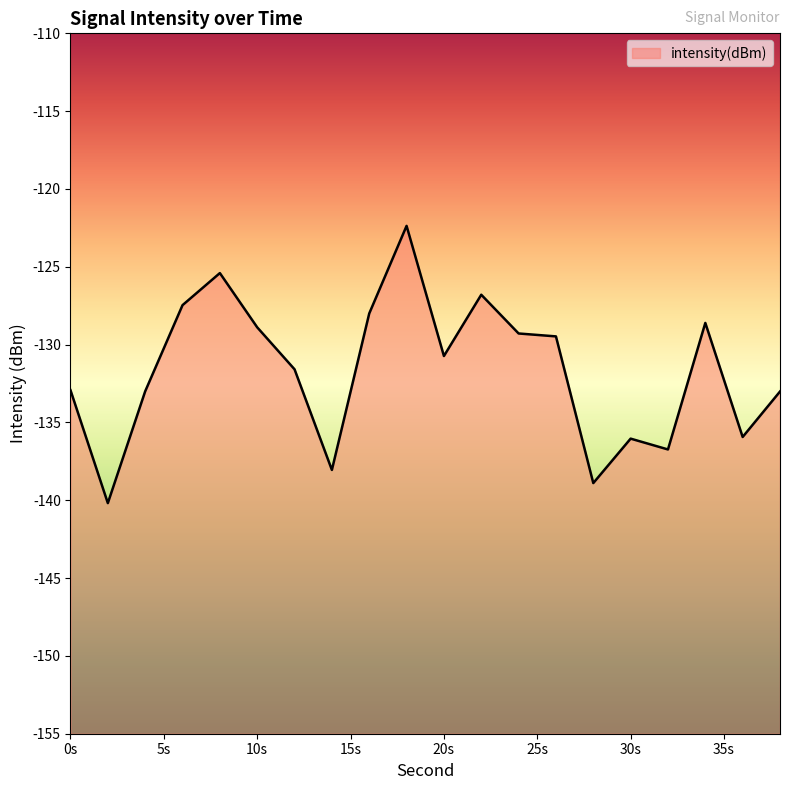

What is the difference between the second highest and minimum values?

14.8